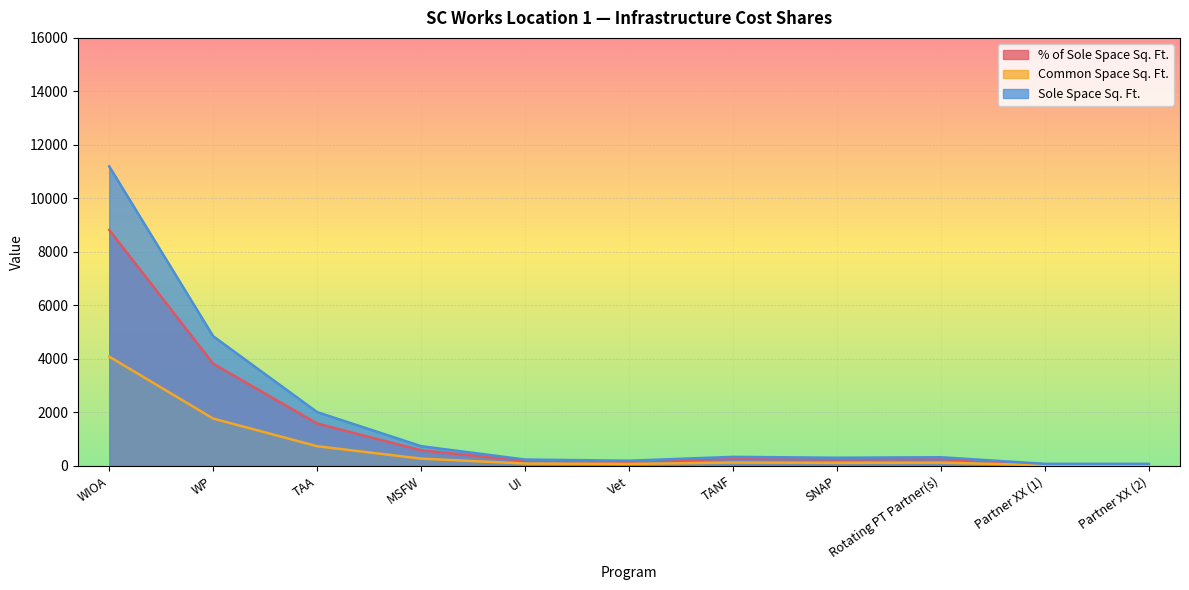

Reading left to right, list all the values displayed in this chart.

% of Sole Space Sq. Ft.: WIOA=8822.3	WP=3817.4	TAA=1581.6	MSFW=578.4	UI=184.4	Vet=149.7	TANF=263.2	SNAP=237.2	Rotating PT Partner(s)=252.2	Partner XX (1)=56.7	Partner XX (2)=56.7
Common Space Sq. Ft.: WIOA=4082.0	WP=1766.0	TAA=732.0	MSFW=268.0	UI=85.0	Vet=69.0	TANF=122.0	SNAP=110.0	Rotating PT Partner(s)=117.0	Partner XX (1)=26.0	Partner XX (2)=26.0
Sole Space Sq. Ft.: WIOA=11195.0	WP=4844.0	TAA=2007.0	MSFW=734.0	UI=234.0	Vet=190.0	TANF=334.0	SNAP=301.0	Rotating PT Partner(s)=320.0	Partner XX (1)=72.0	Partner XX (2)=72.0